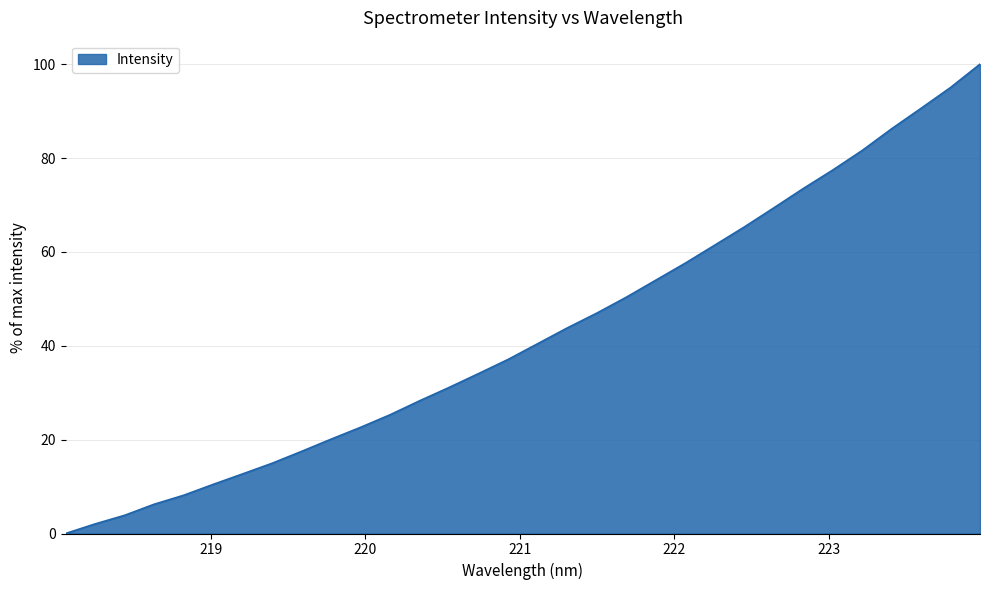

What is the difference between the maximum and minimum values?

100.0